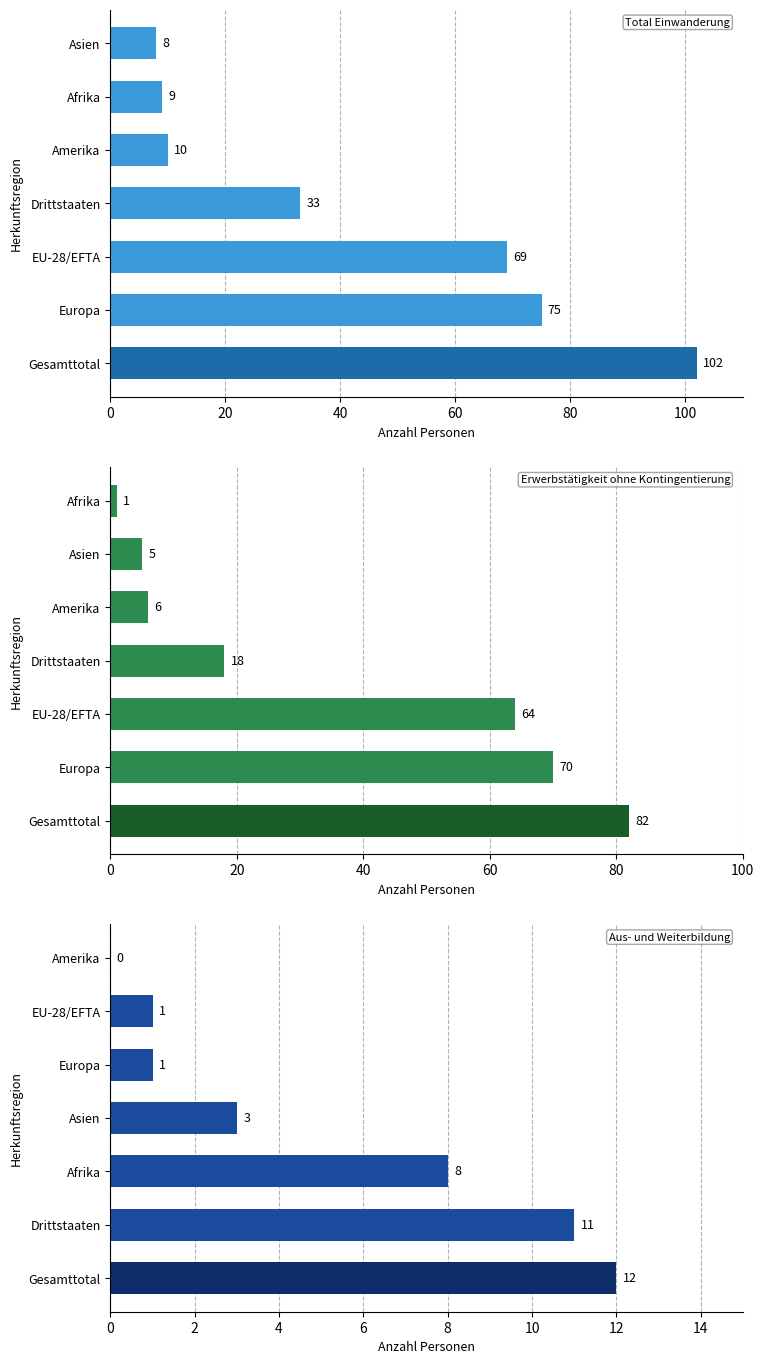

What is the value of the Aus- und Weiterbildung bar at the 4th from the left?

3